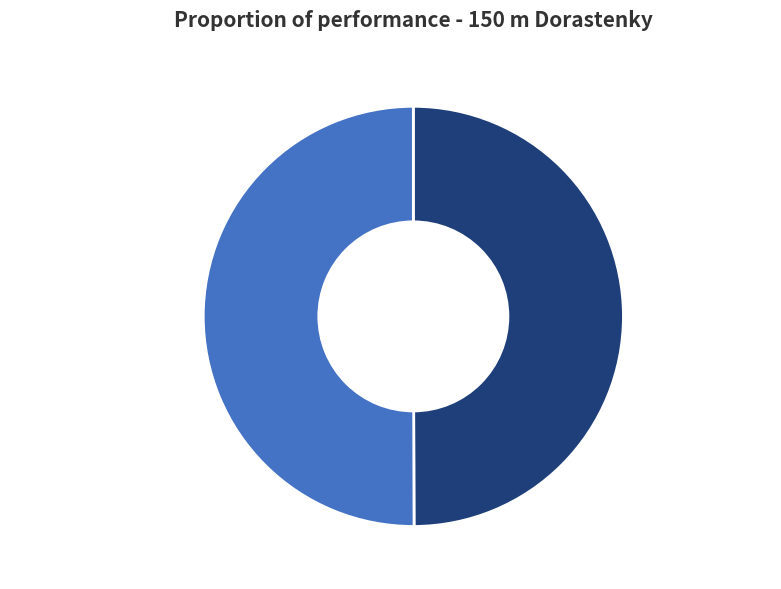

Combined, do Bendová Ema, 50% and Ufnárová Michaela, 50% account for over 50%?

Yes